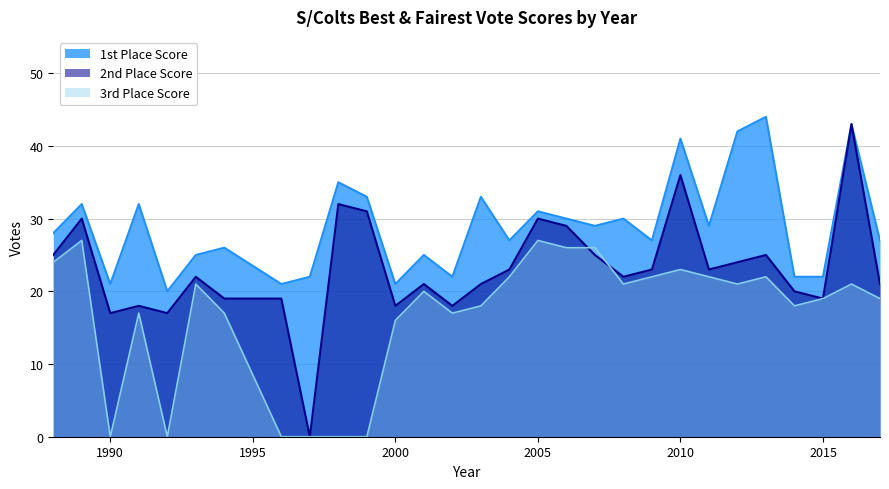

List the labels in order of 3rd Place Score value, smallest first.

1990, 1992, 1996, 1997, 1998, 1999, 2000, 1991, 1994, 2002, 2003, 2014, 2015, 2017, 2001, 1993, 2008, 2012, 2016, 2004, 2009, 2011, 2013, 2010, 1988, 2006, 2007, 1989, 2005